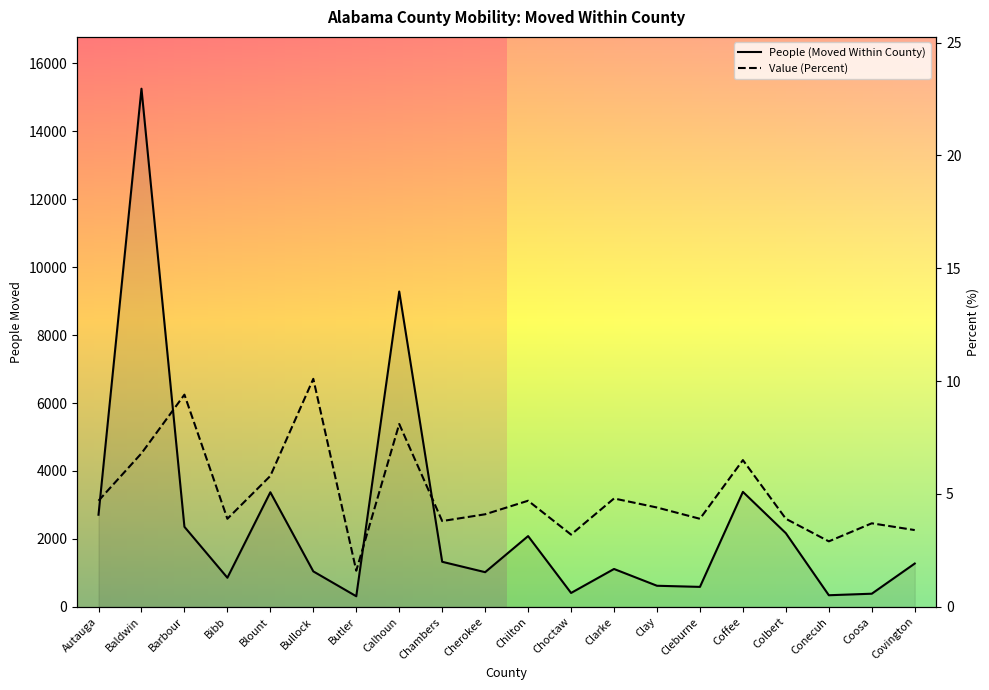

At which category does Value (Percent) reach its first local valley?

Bibb